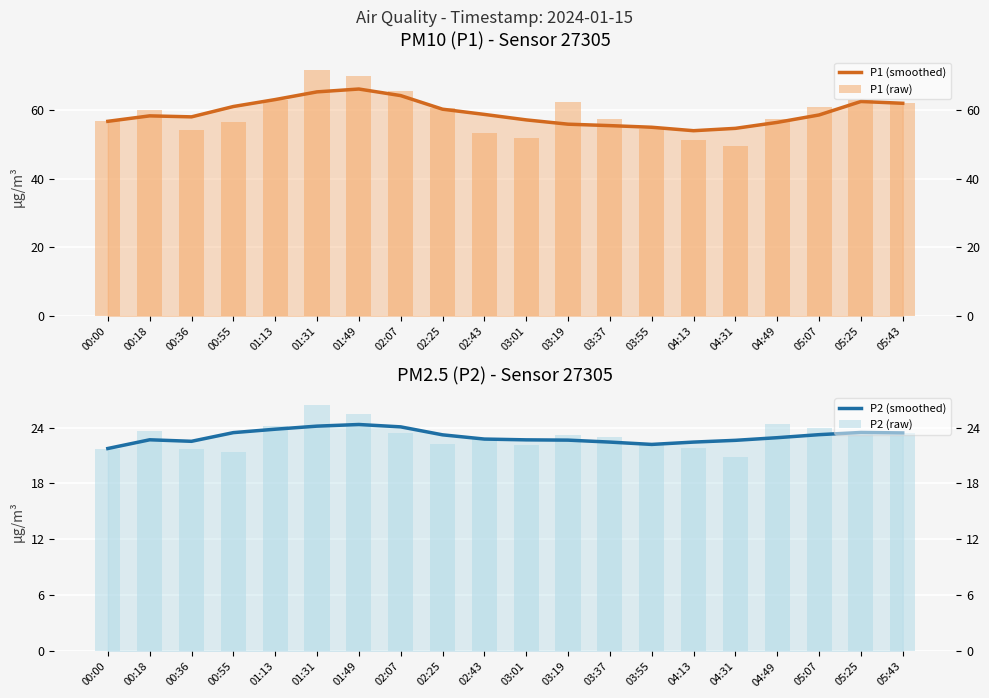

What is the sum of all P1 (raw) values?

1180.0